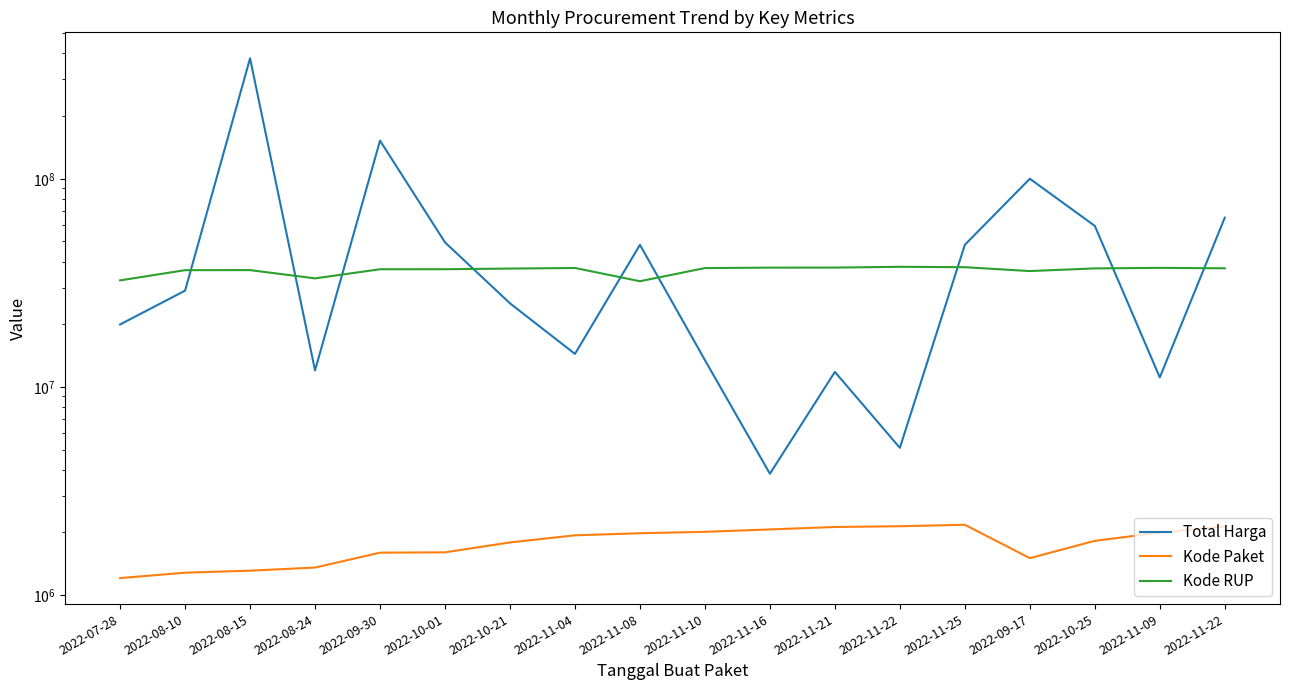

Is the value of Total Harga at 2022-10-21 greater than the value of Kode Paket at 2022-08-10?

Yes